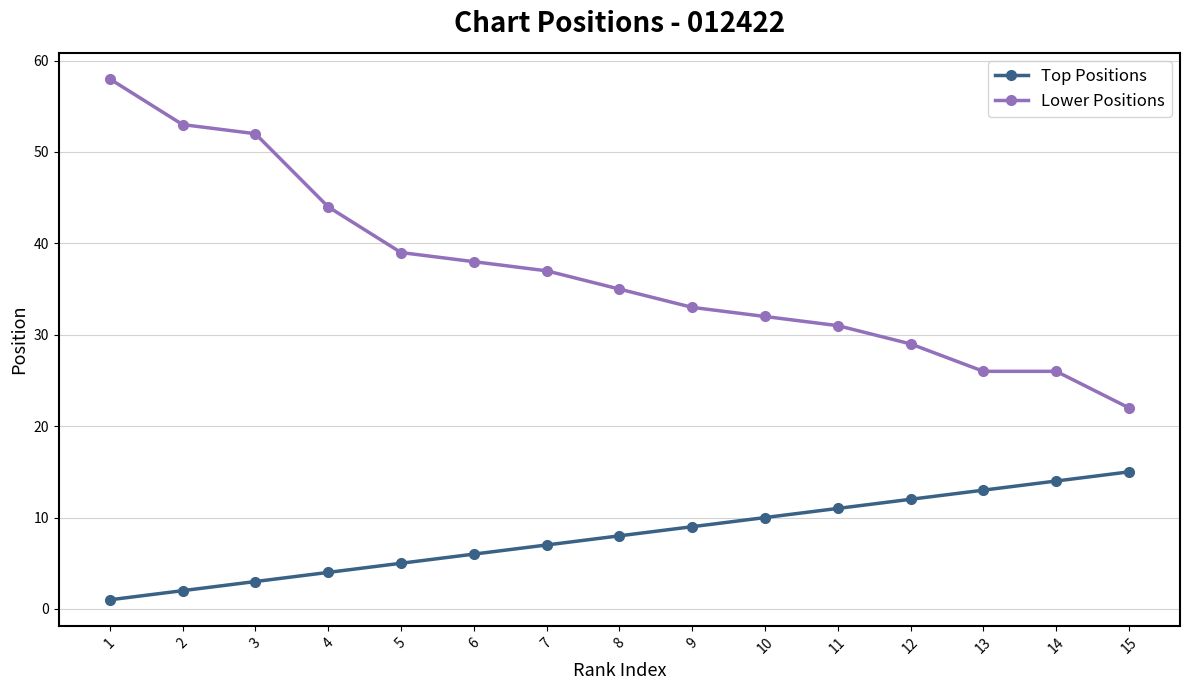

True or false: Lower Positions has a value of 7 at 10.

False